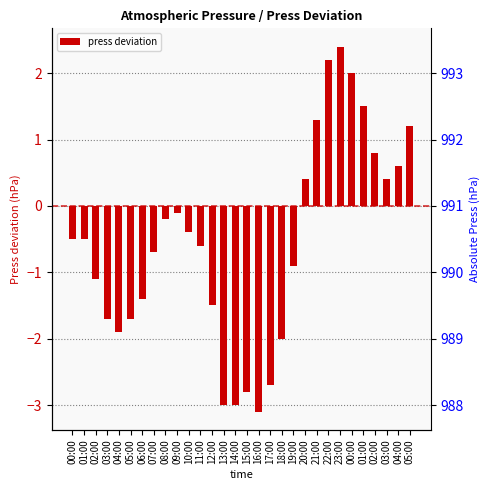

Where is the data nearest to the value 0?

09:00